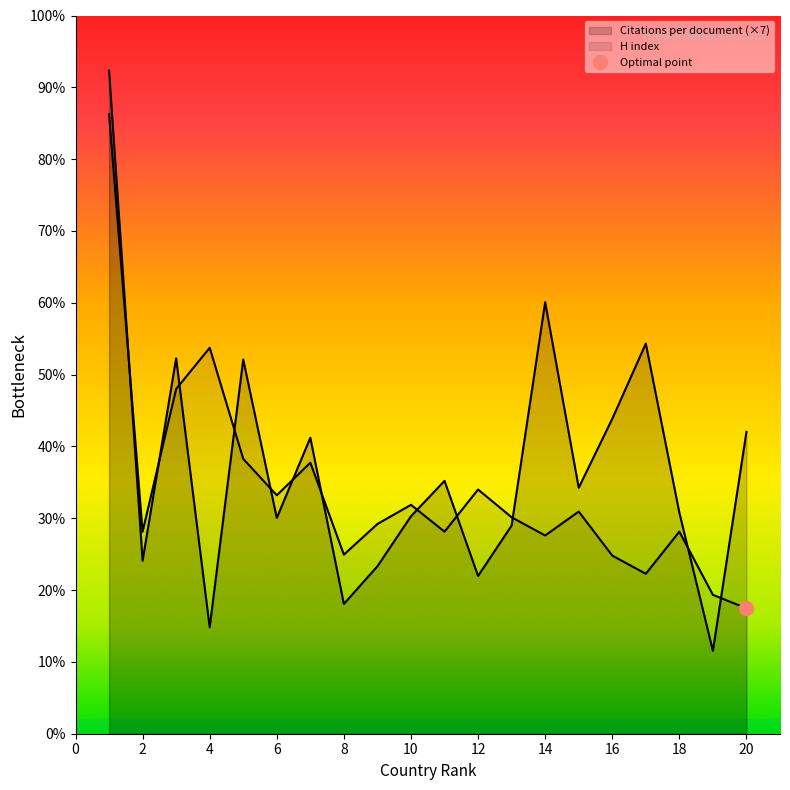

How many intersections are there between Citations per document and H index?

12